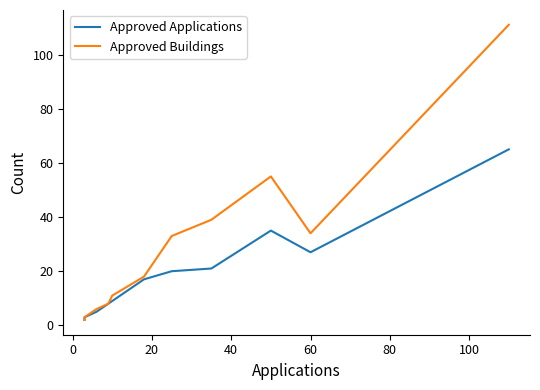

Which series has the largest total across all categories?

Approved Buildings